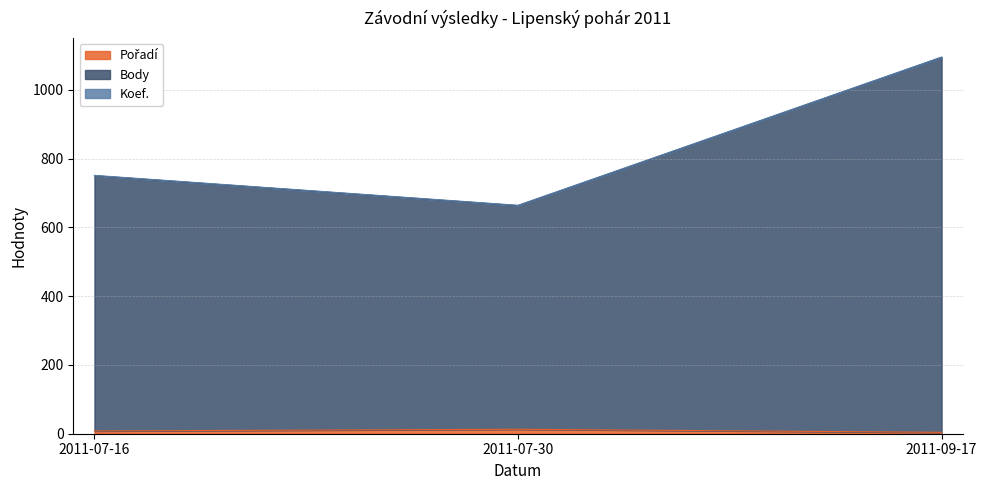

Does the chart have visible grid lines?

Yes